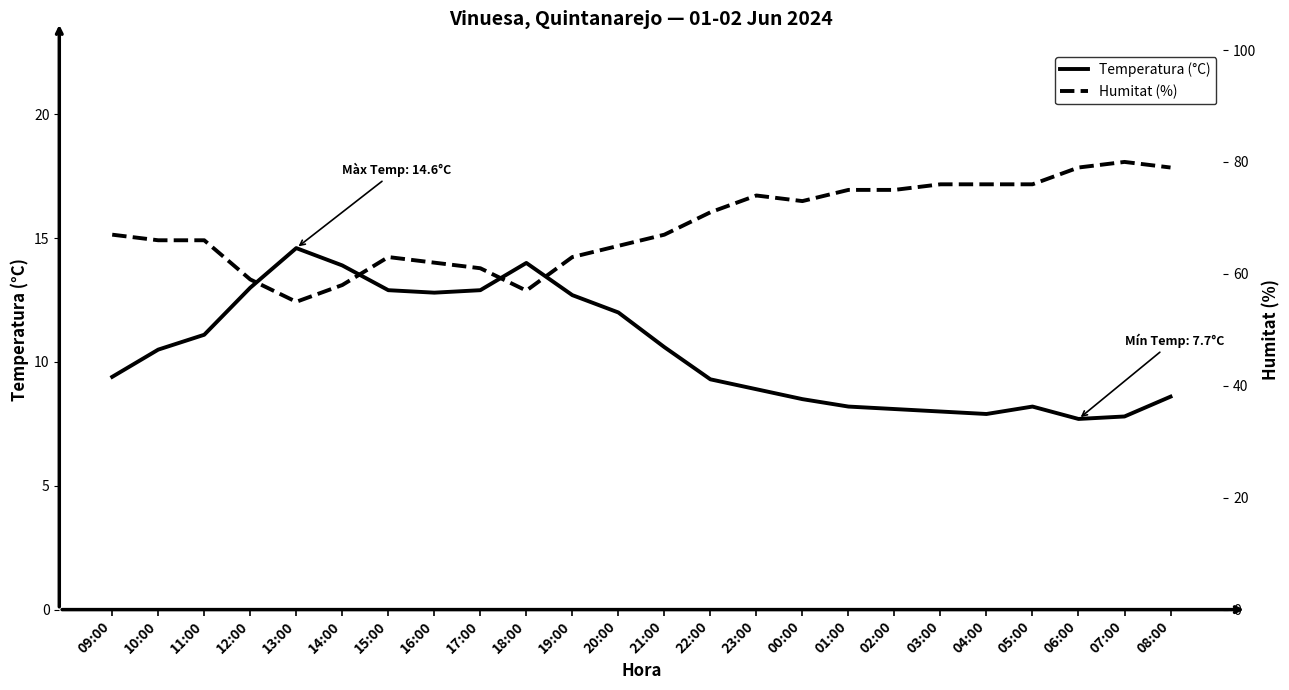

What is the label of the 1st point from the right?

08:00